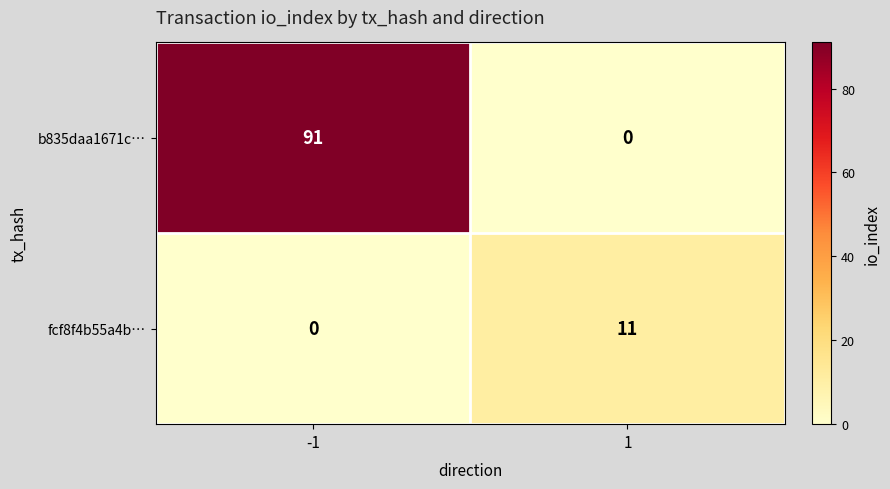

Rank the series at 1 from lowest to highest value.

b835daa1671c…, fcf8f4b55a4b…